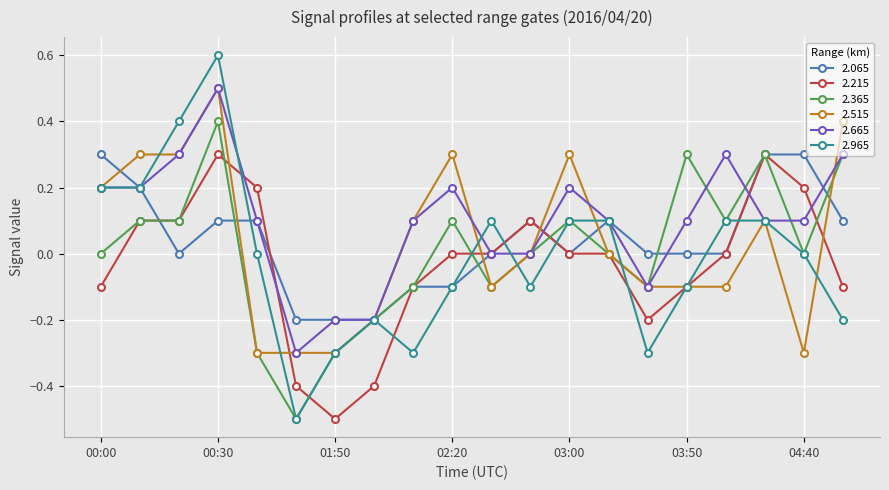

How many categories are shown in the chart?

20